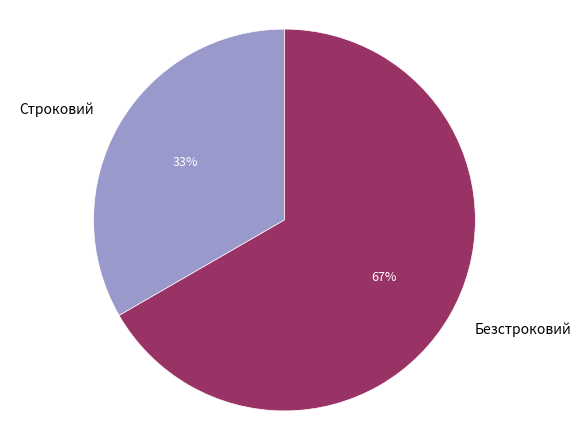

To the nearest percent, what is the combined percentage of Строковий and Безстроковий?

100%